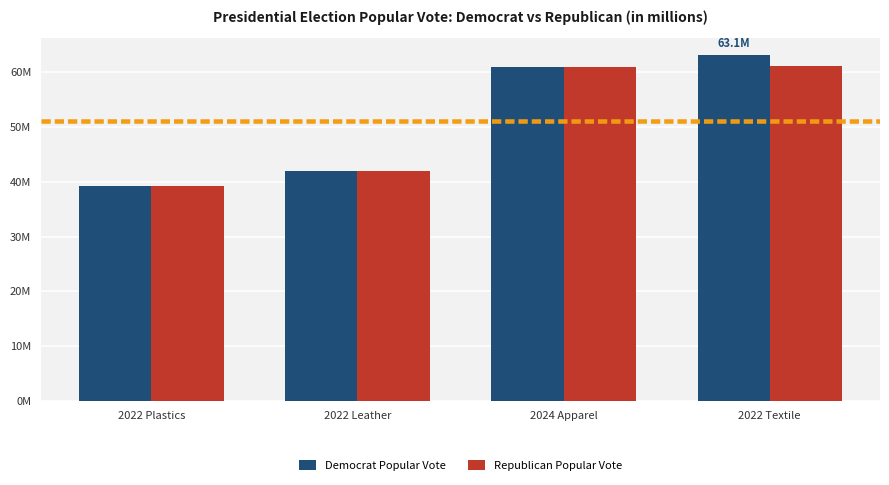

Are the bars horizontal?

No